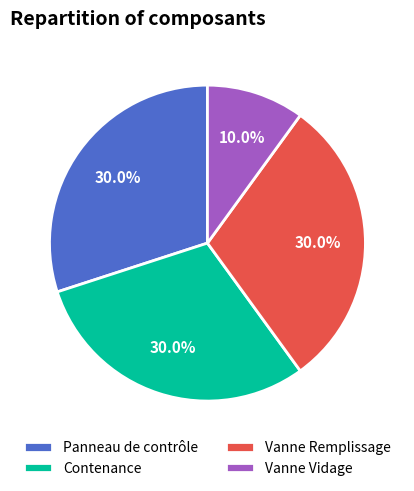

What is the ratio of the value at Contenance to the value at Panneau de contrôle?

1.0